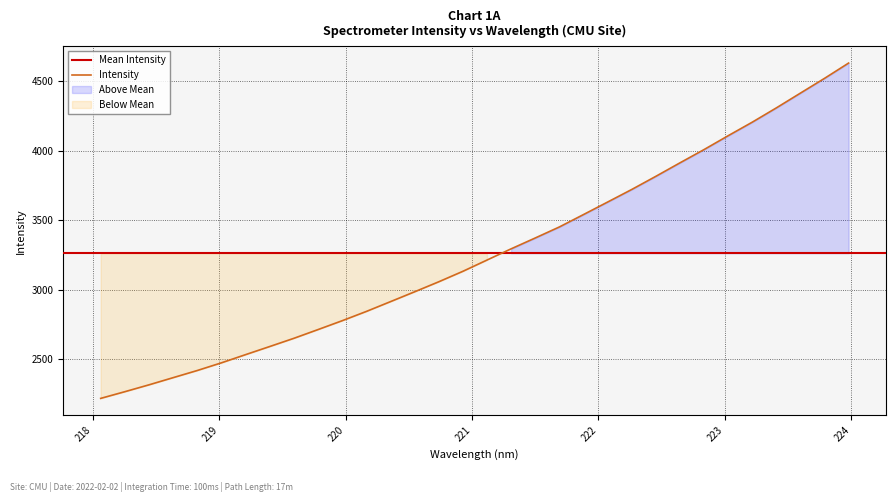

Reading left to right, what are all the values shown in this chart?

218.0596=2217.5	218.2508=2265.6	218.442=2315.0	218.6332=2366.6	218.8244=2418.0	219.0156=2473.3	219.2067=2532.1	219.3979=2590.5	219.589=2649.5	219.7801=2712.4	219.9712=2776.0	220.1623=2842.6	220.3533=2913.1	220.5444=2983.9	220.7354=3055.9	220.9264=3131.2	221.1174=3212.2	221.3083=3292.9	221.4993=3371.0	221.6902=3450.2	221.8812=3539.4	222.0721=3629.3	222.263=3719.7	222.4538=3814.3	222.6447=3911.2	222.8355=4006.7	223.0264=4106.3	223.2172=4203.8	223.408=4306.6	223.5987=4412.9	223.7895=4519.0	223.9802=4629.1